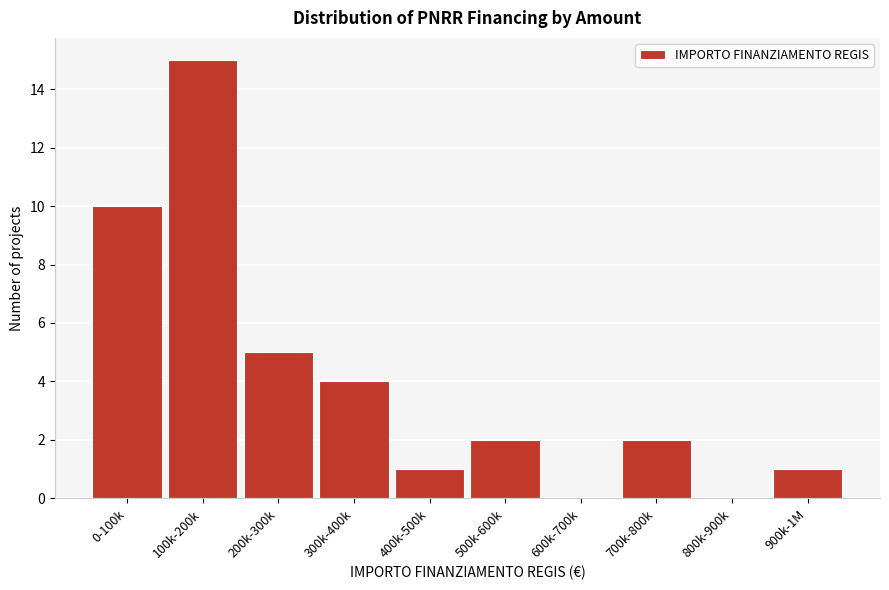

Reading left to right, extract all data points from this chart.

0-100k=10	100k-200k=15	200k-300k=5	300k-400k=4	400k-500k=1	500k-600k=2	600k-700k=0	700k-800k=2	800k-900k=0	900k-1M=1